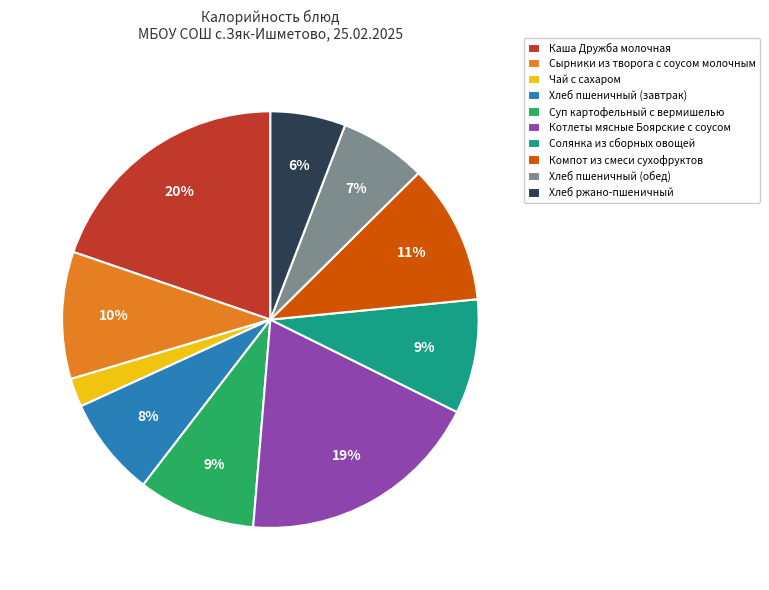

True or false: Котлеты мясные Боярские с соусом accounts for 19% of the total.

True